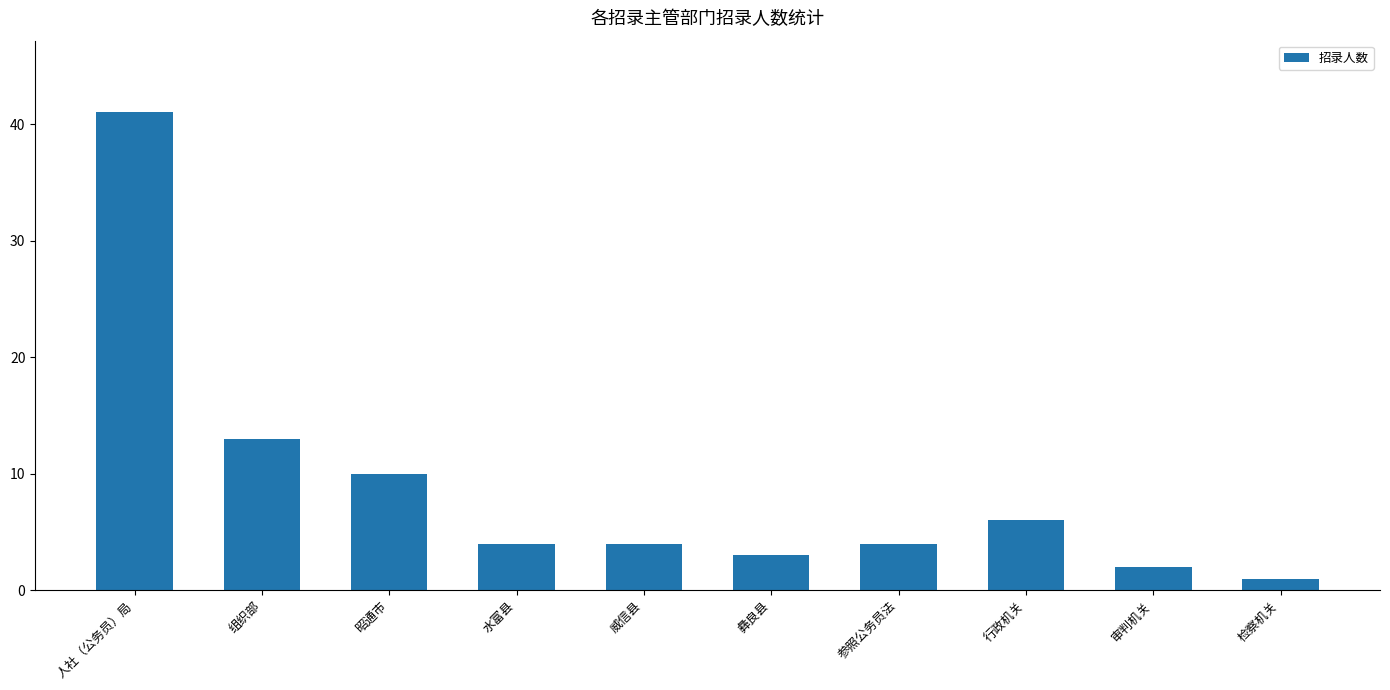

Reading left to right, list all the values displayed in this chart.

41	13	10	4	4	3	4	6	2	1